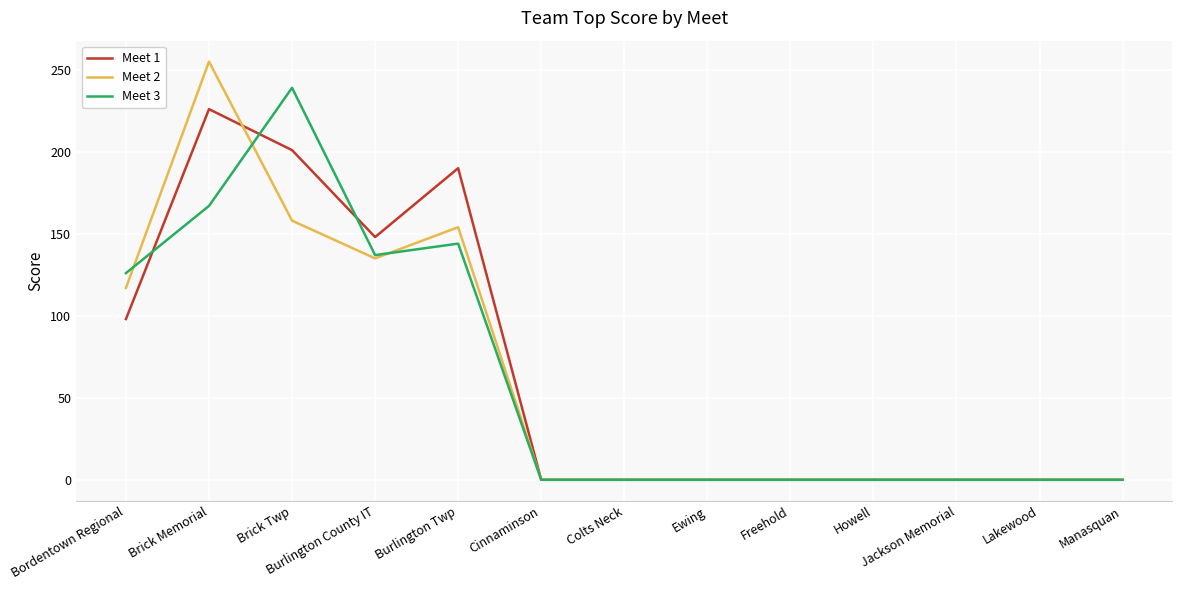

Which category has the highest value across all series?

Brick Memorial